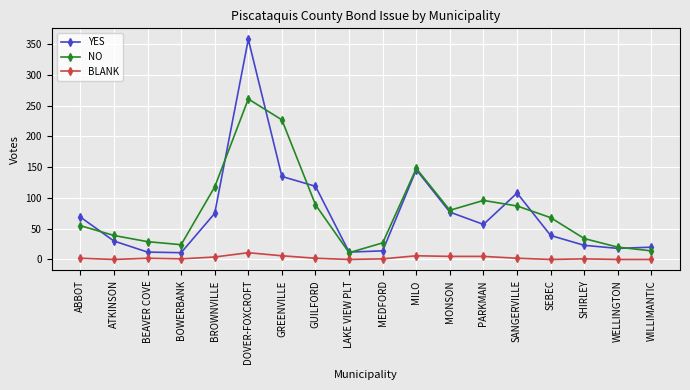

How many series are shown in this chart?

3